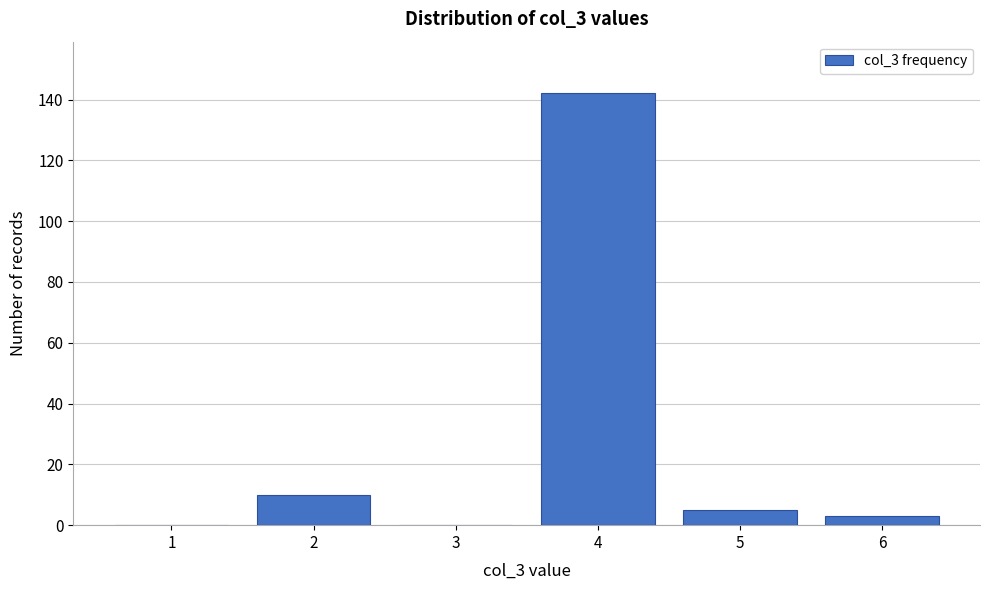

What is the sum of all values?

160